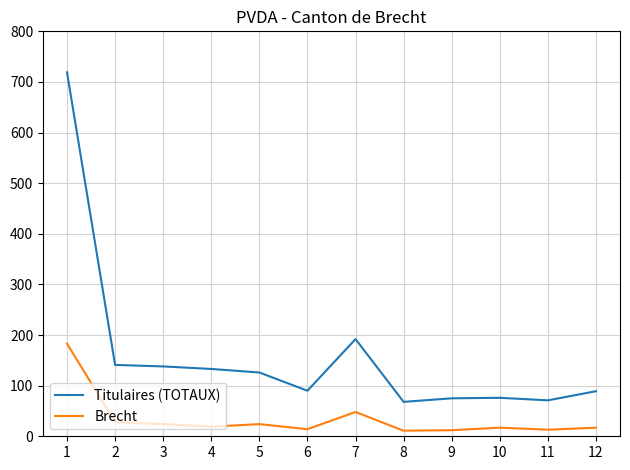

What is the minimum value for Titulaires (TOTAUX)?

68